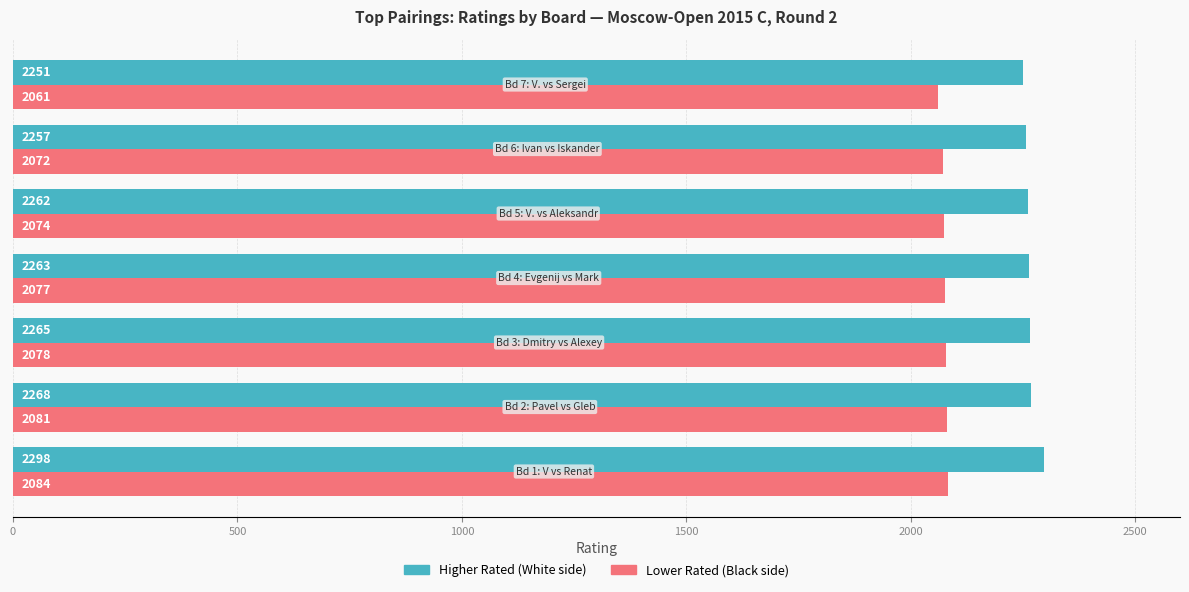

Which series has the largest total across all categories?

Higher Rated (White side)